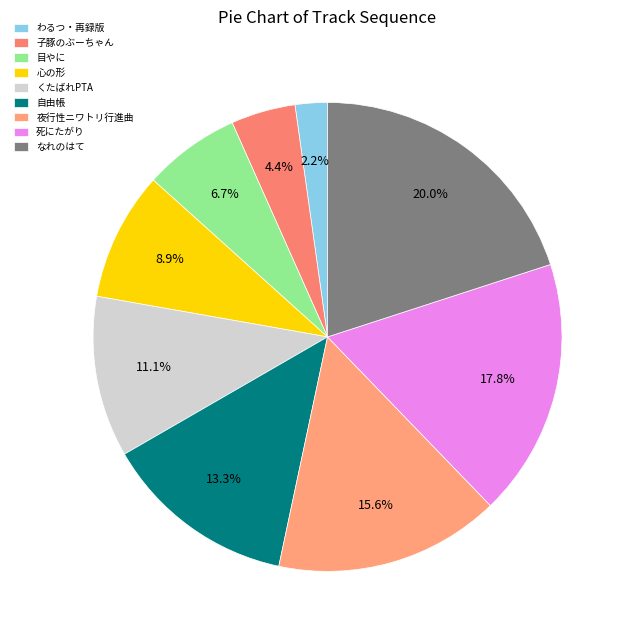

Rank the categories by value from lowest to highest.

わるつ・再録版, 子豚のぶーちゃん, 目やに, 心の形, くたばれPTA, 自由帳, 夜行性ニワトリ行進曲, 死にたがり, なれのはて